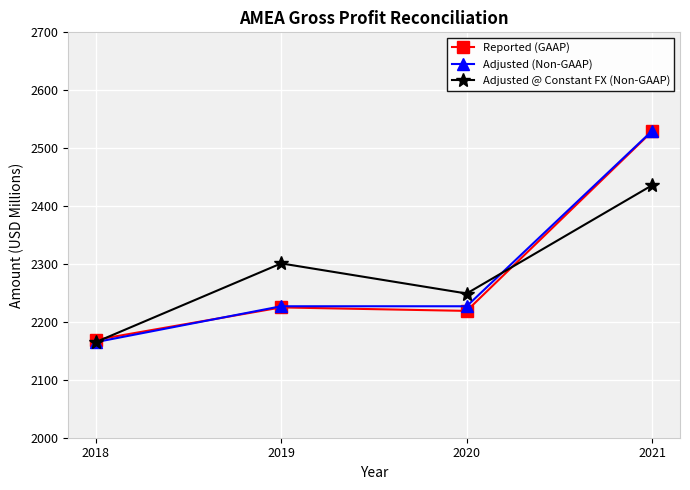

Which series has the largest range (max minus min)?

Adjusted (Non-GAAP)